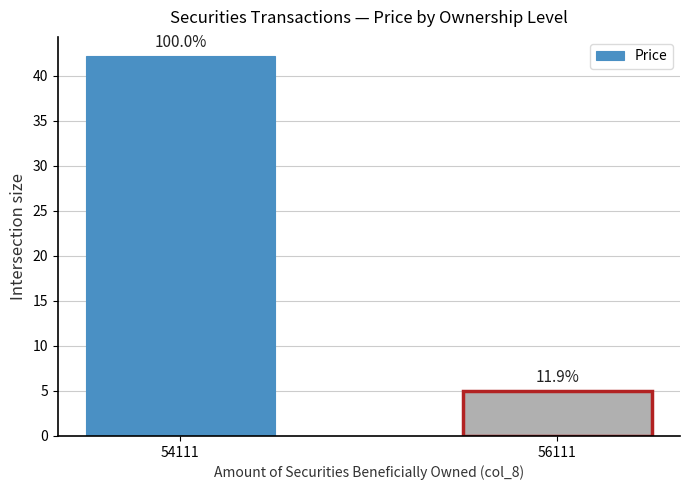

Are the bars horizontal?

No